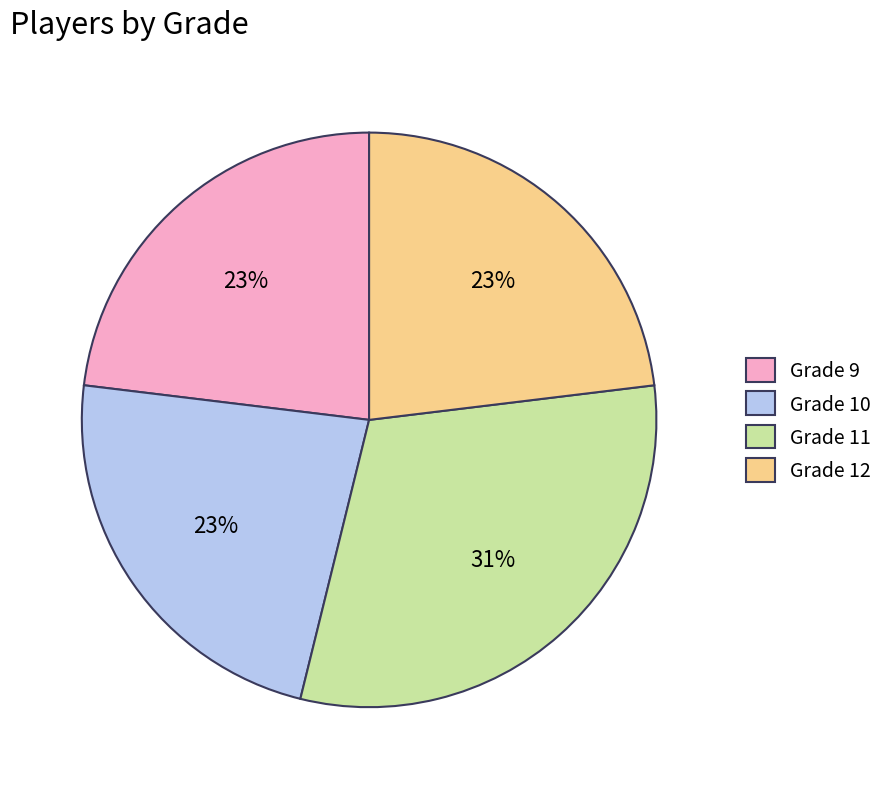

Does any single category account for the majority?

No